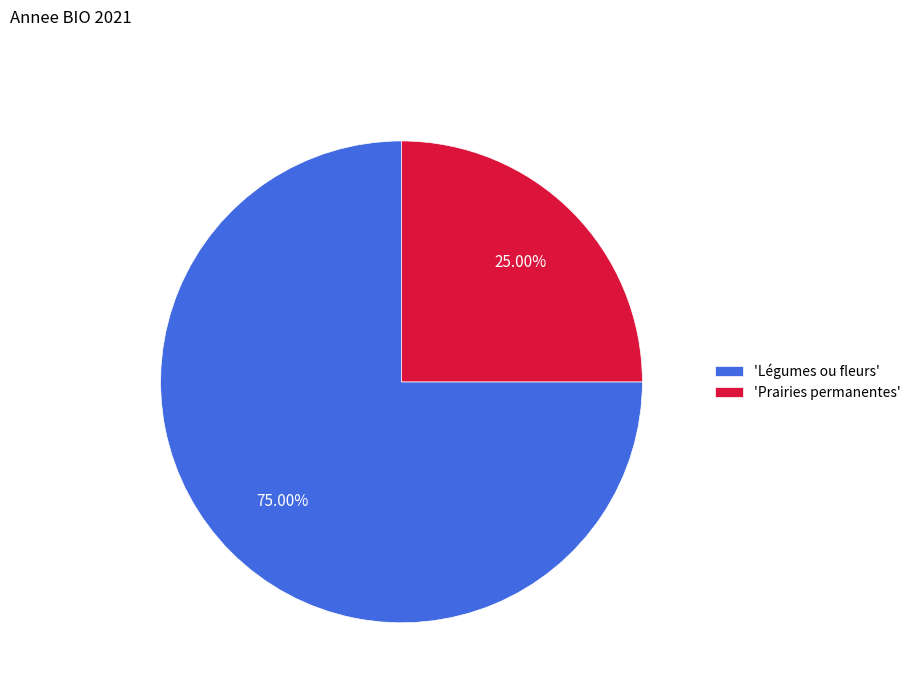

To the nearest percent, what is the average slice percentage?

50%